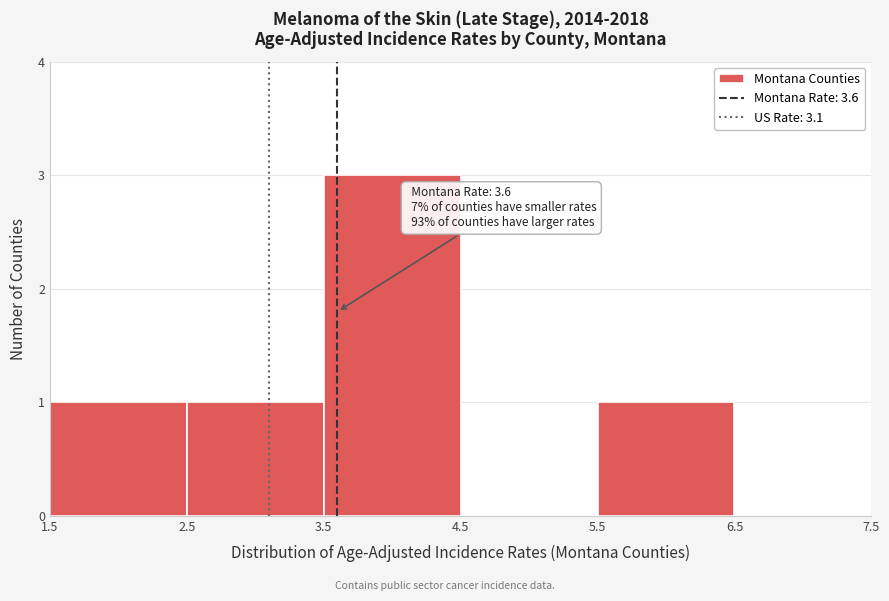

Over which range of the x-axis is the bar tallest?

3.5 to 4.5